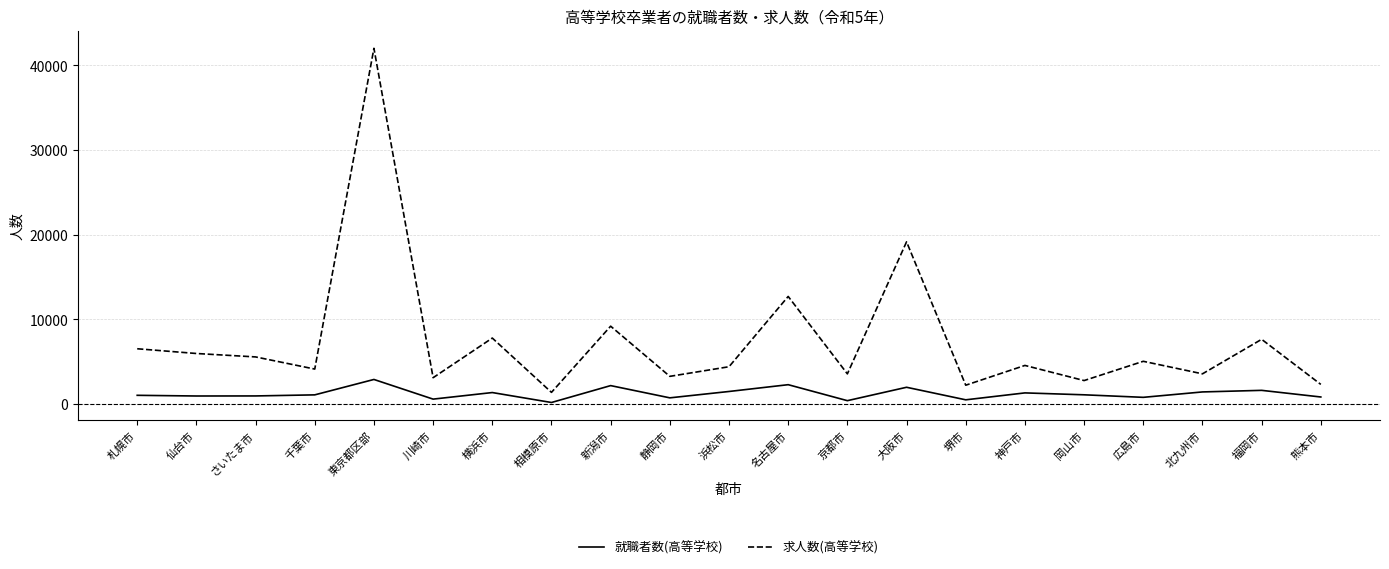

At how many categories does at least one series exceed 8808?

4